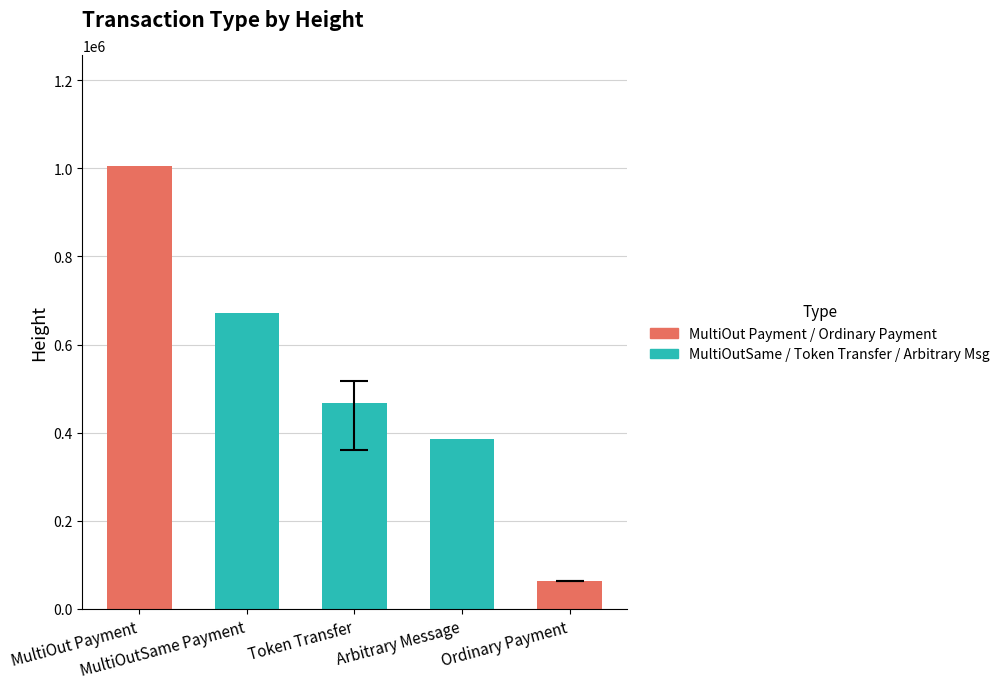

Where does the data first go above 471701?

MultiOut Payment